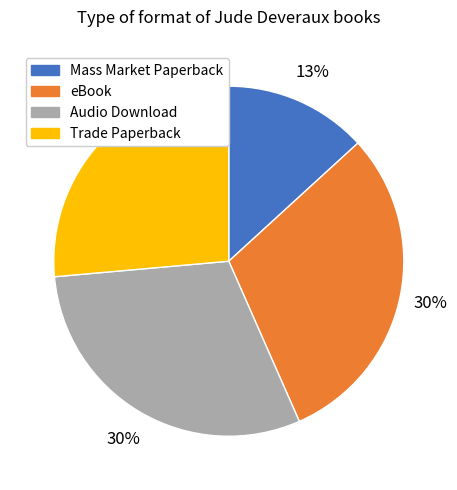

What is the ratio of the value at eBook to the value at Mass Market Paperback?

2.3